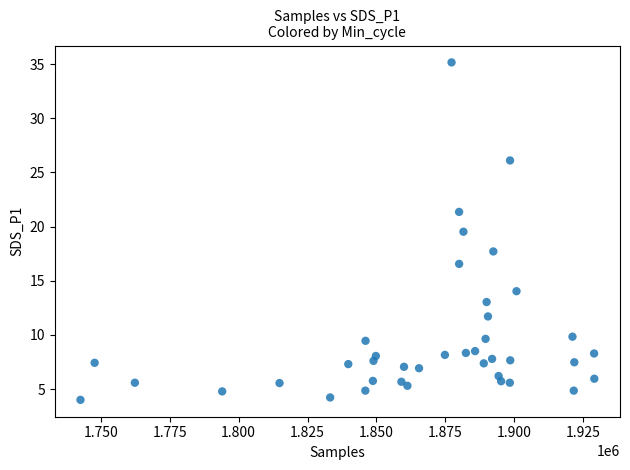

What Y value in the scatter plot is closest to 19?

19.5